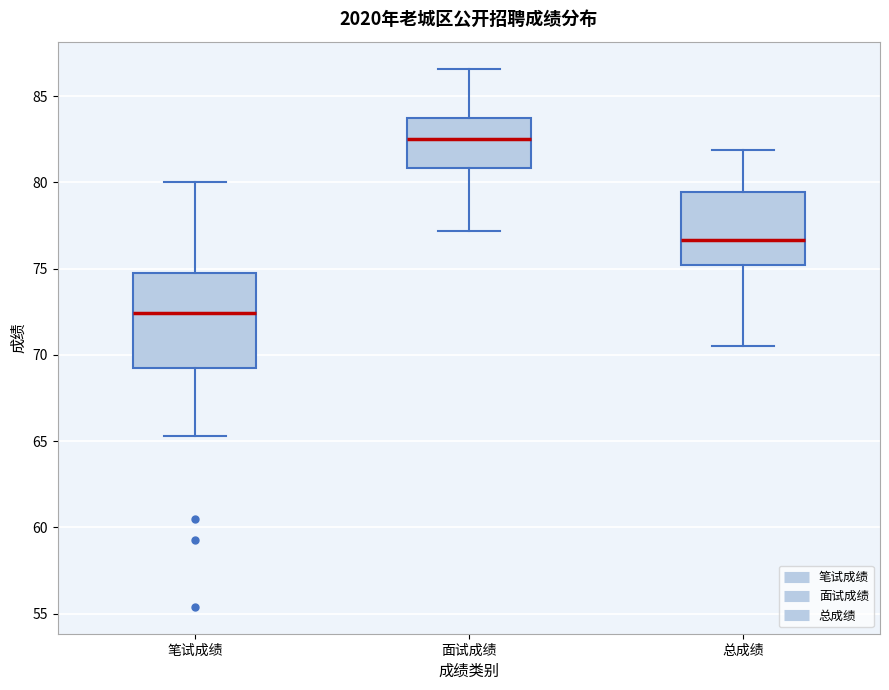

Which box has the highest median line?

面试成绩